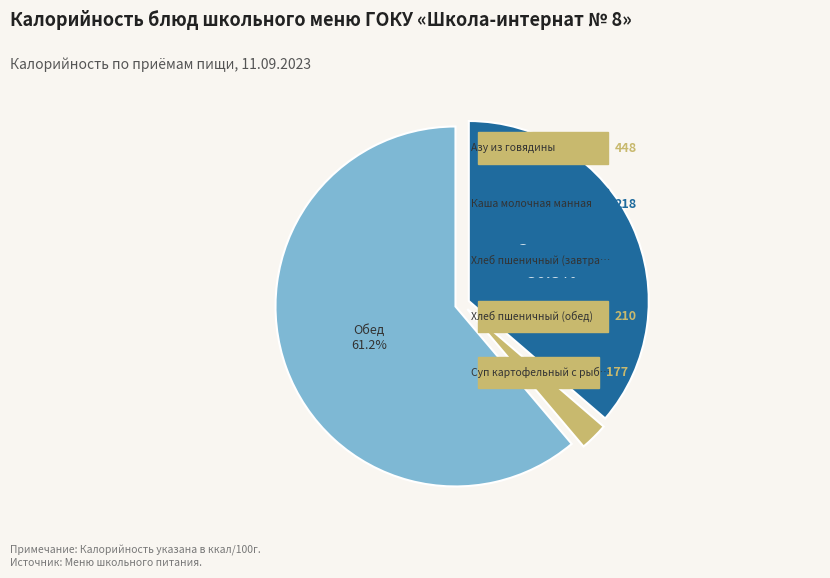

What portion of the pie excludes Обед?

38.8%